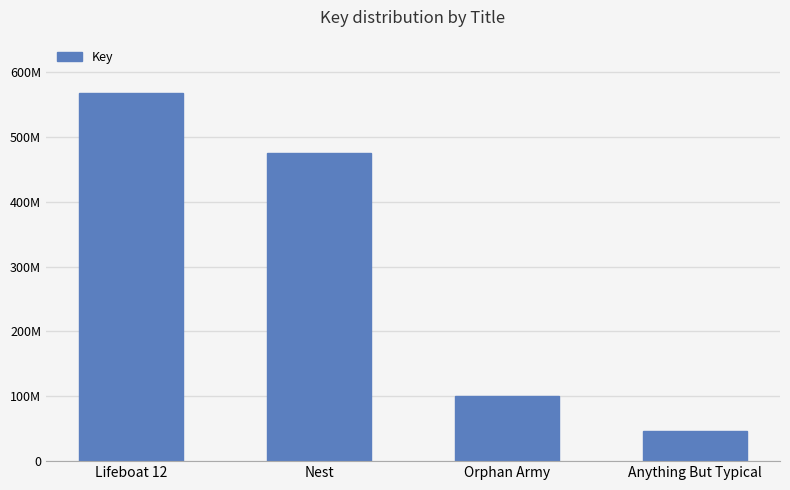

What is the greatest value displayed?

567301969